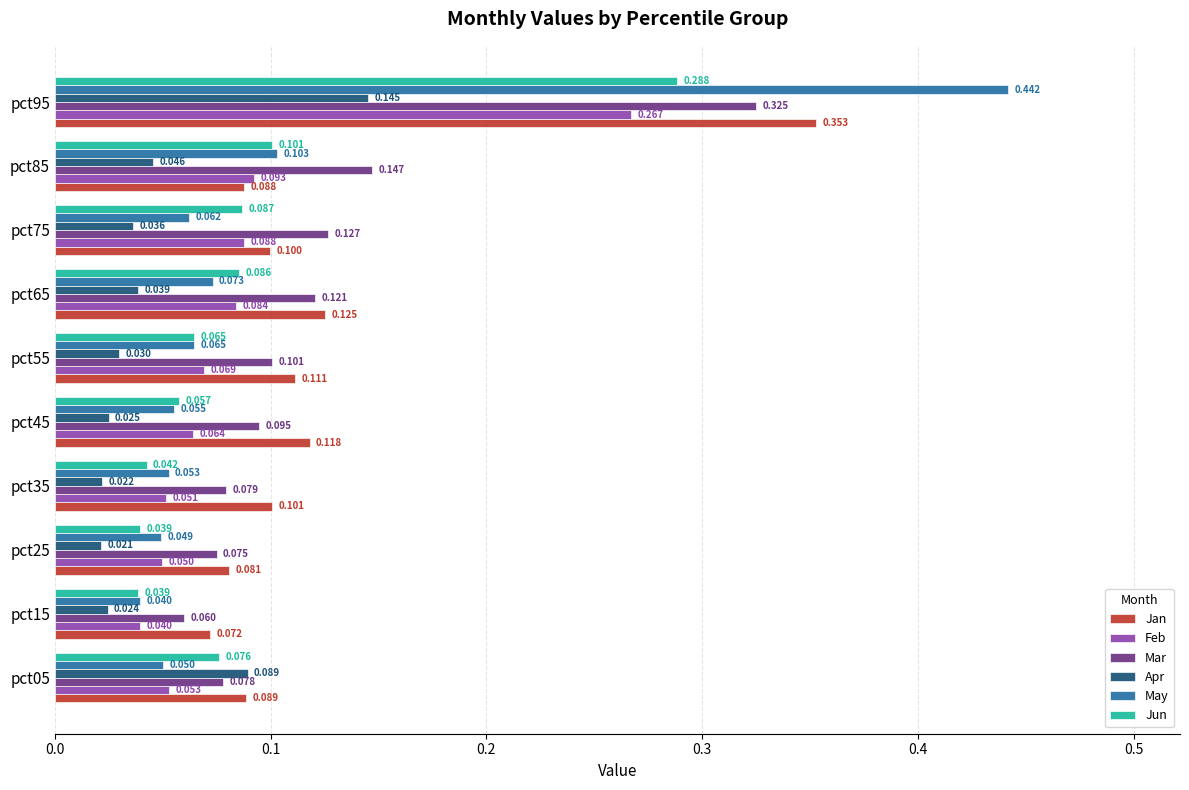

Which series has the largest range (max minus min)?

May